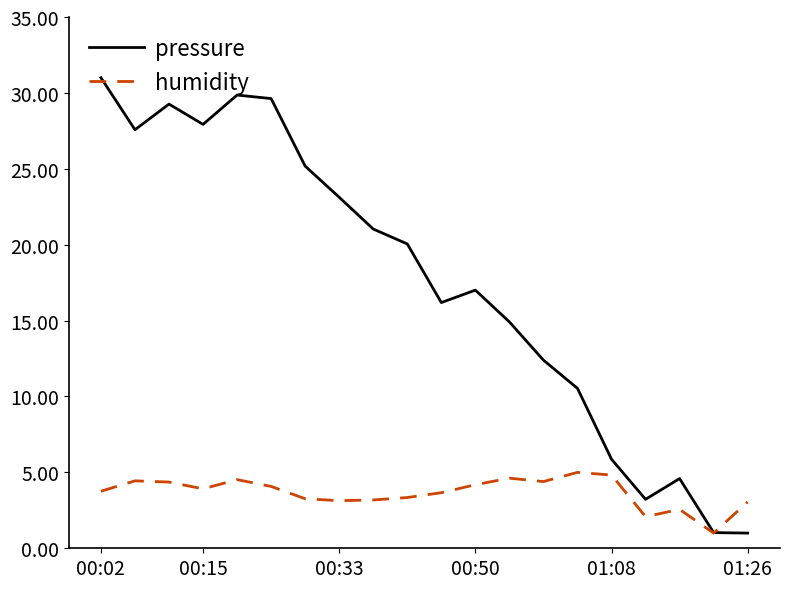

What is the minimum value for humidity?

1.0